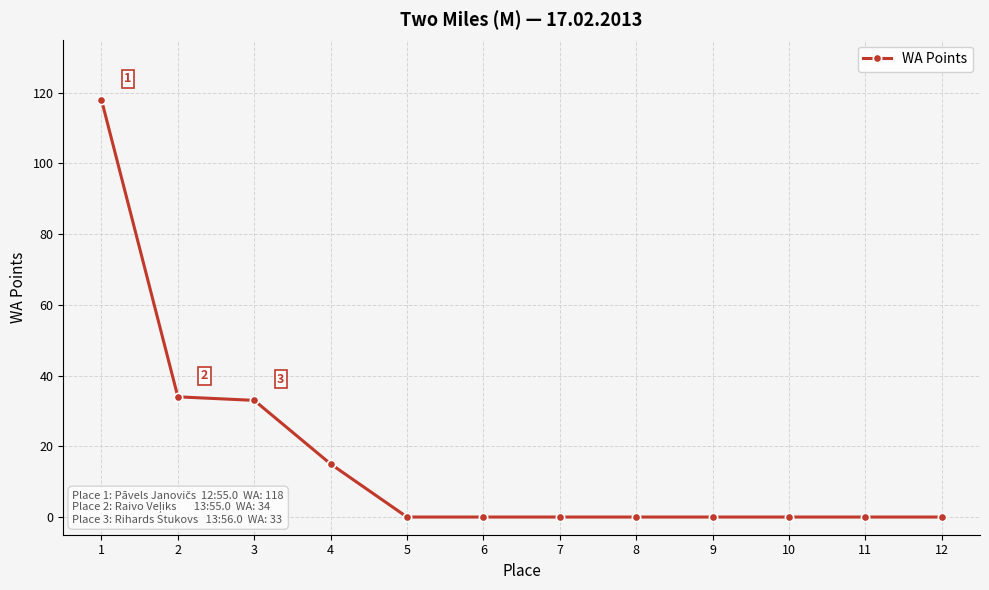

How many lines are shown in the chart?

1